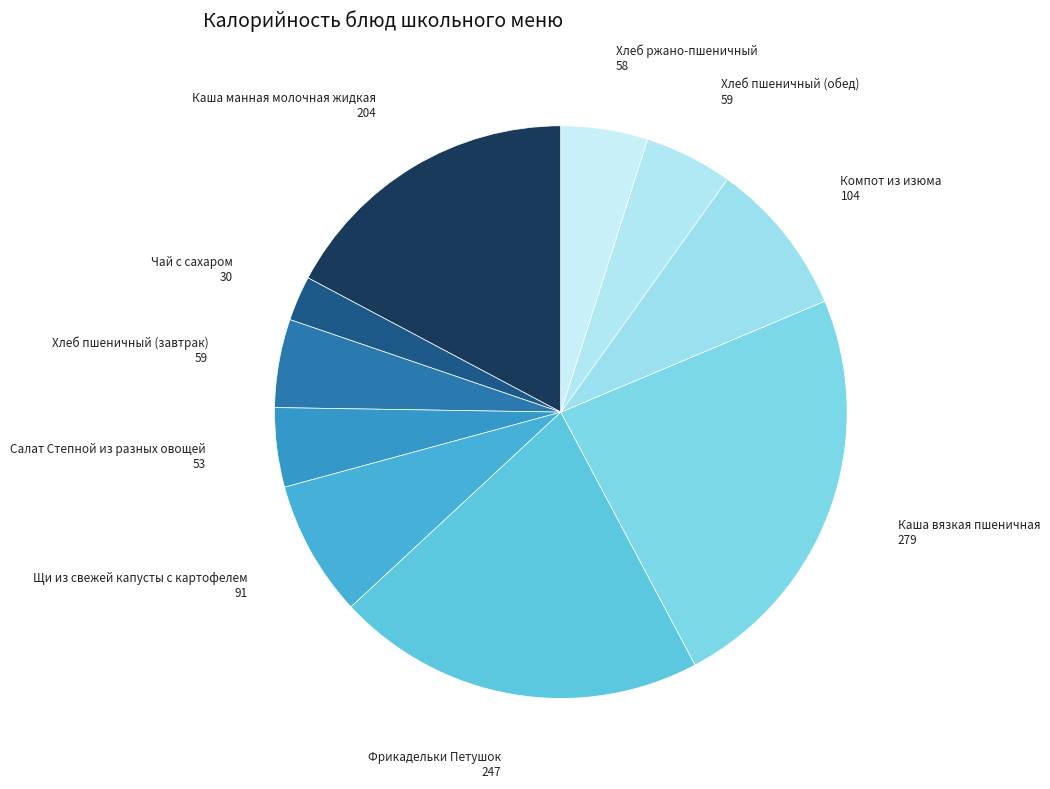

How many segments does this pie chart have?

10